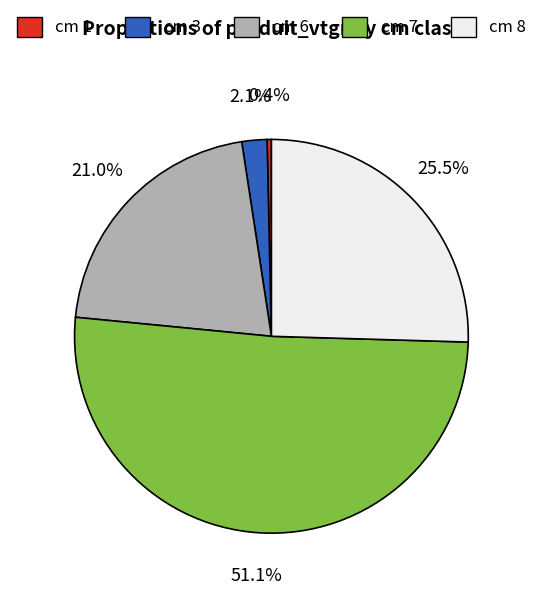

How many slices are in this pie chart?

5